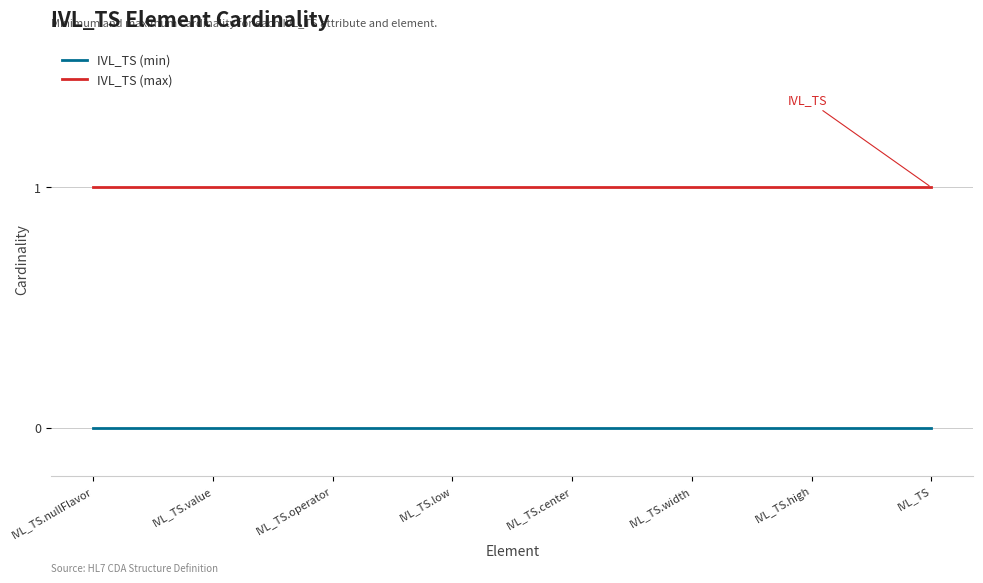

Is it true that IVL_TS (max) equals 1 at IVL_TS.value?

True